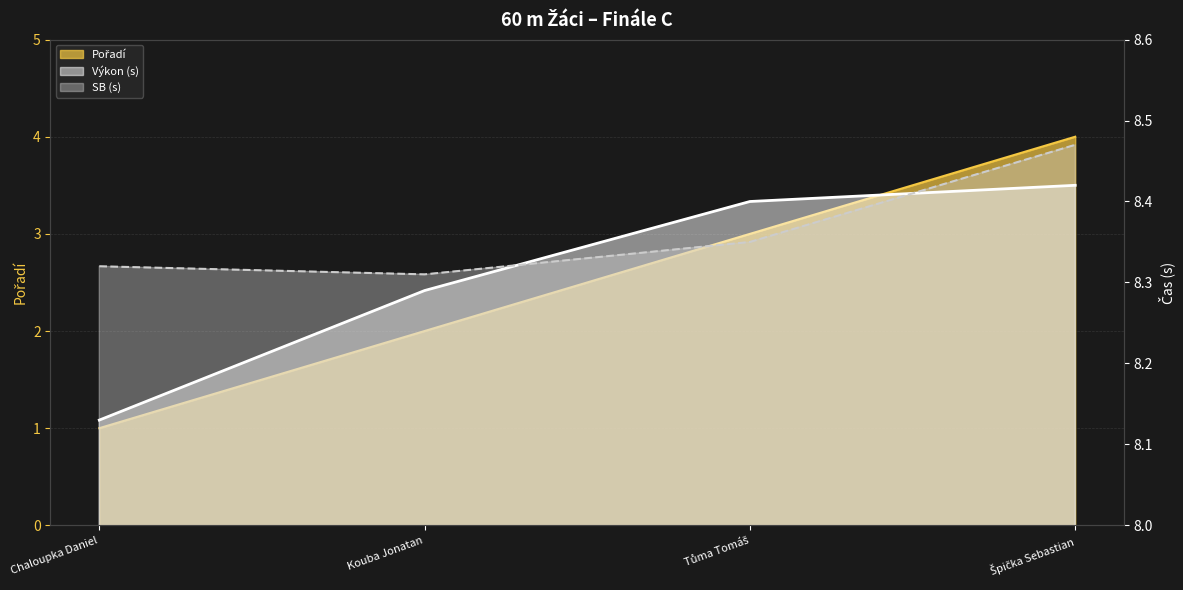

How many Výkon values are between 8 and 9?

4